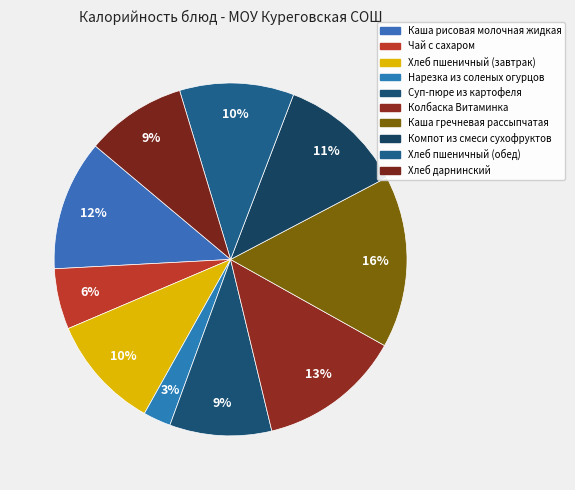

Between Колбаска Витаминка and Нарезка из соленых огурцов, which is larger?

Колбаска Витаминка